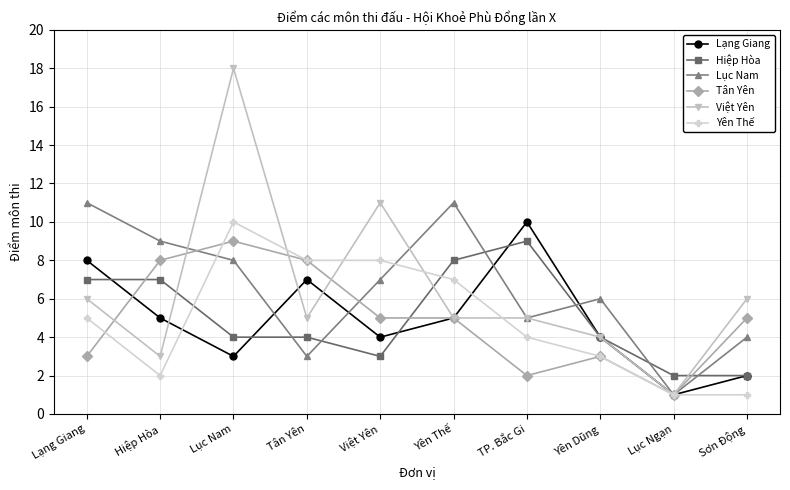

Which series has the widest spread of values?

Việt Yên